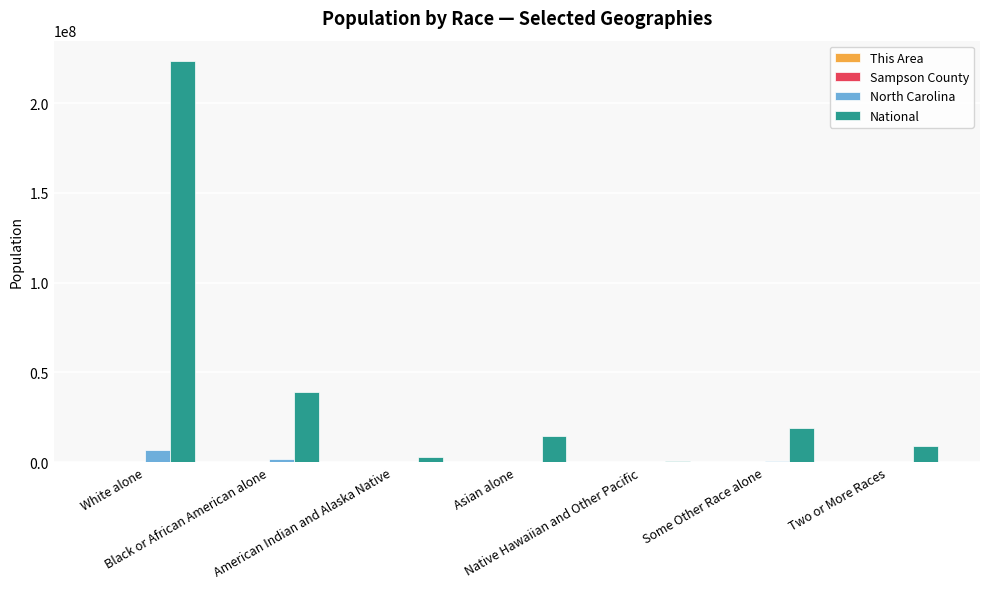

What is the sum of all National values?

308745538